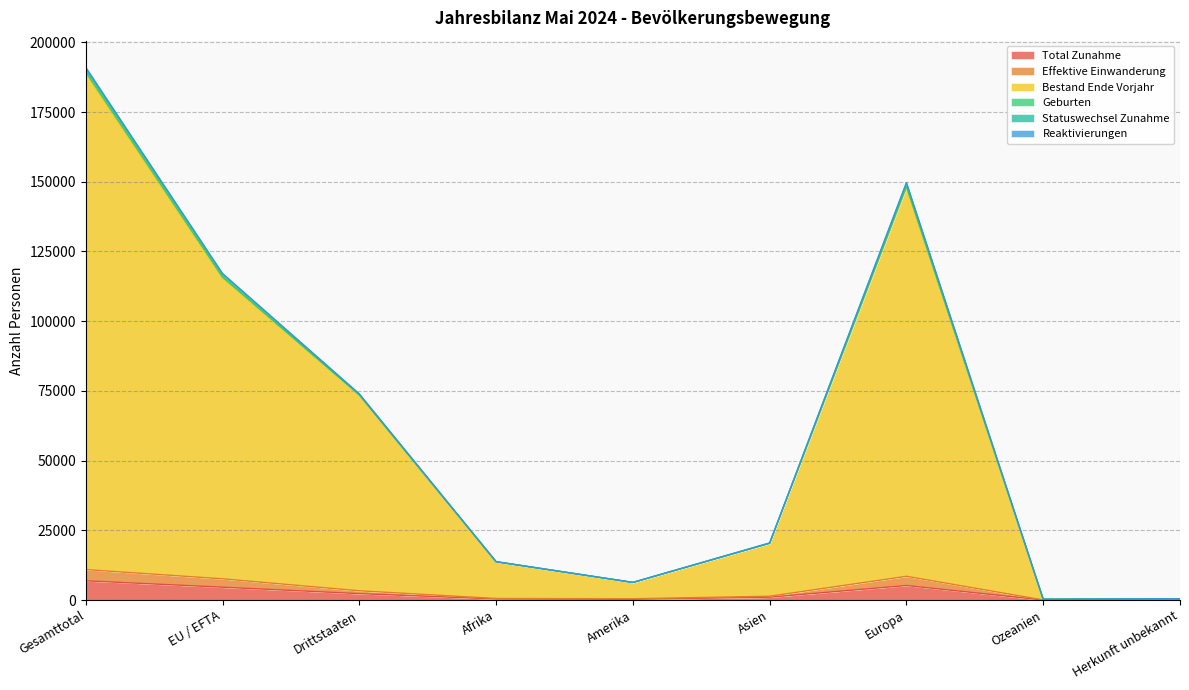

Which has a higher value, Afrika or Herkunft unbekannt?

Afrika